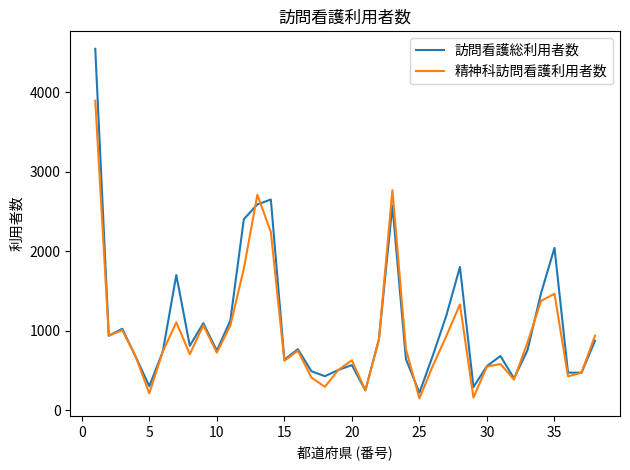

Which series has the largest range (max minus min)?

訪問看護総利用者数